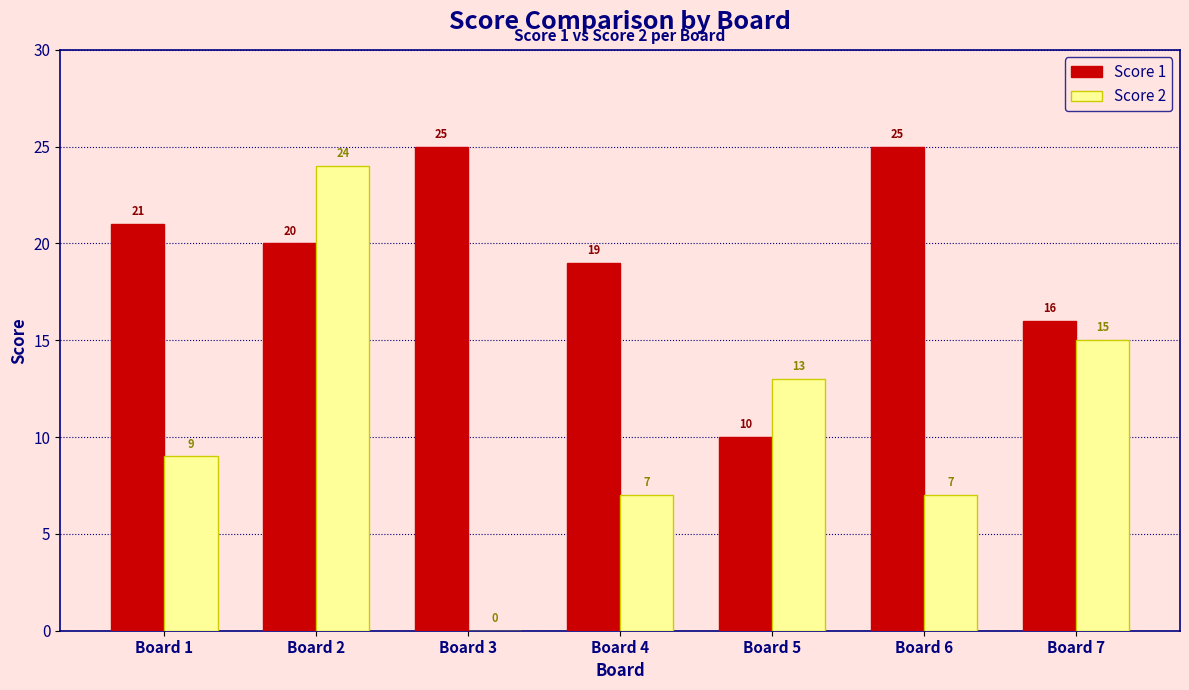

Reading left to right, what are all the values shown in this chart?

Score 1: 21	20	25	19	10	25	16
Score 2: 9	24	0	7	13	7	15